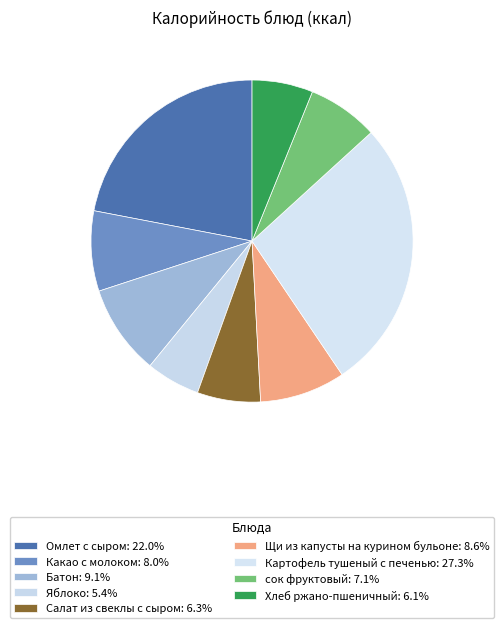

What percentage is the Батон slice, to the nearest percent?

9%